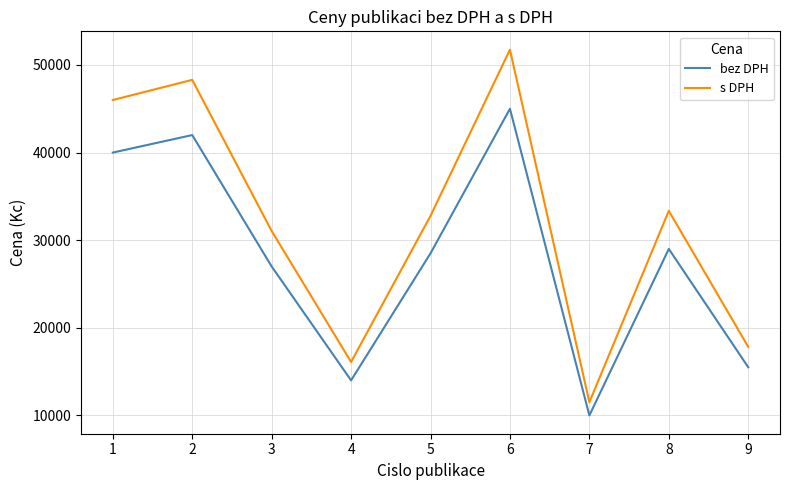

Which series has the widest spread of values?

s DPH